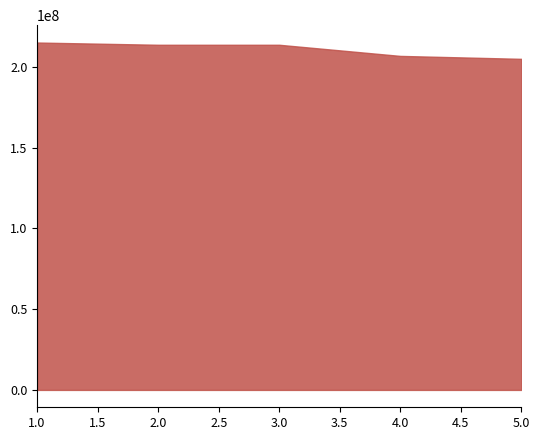

At which category does the chart reach its peak across all series?

1